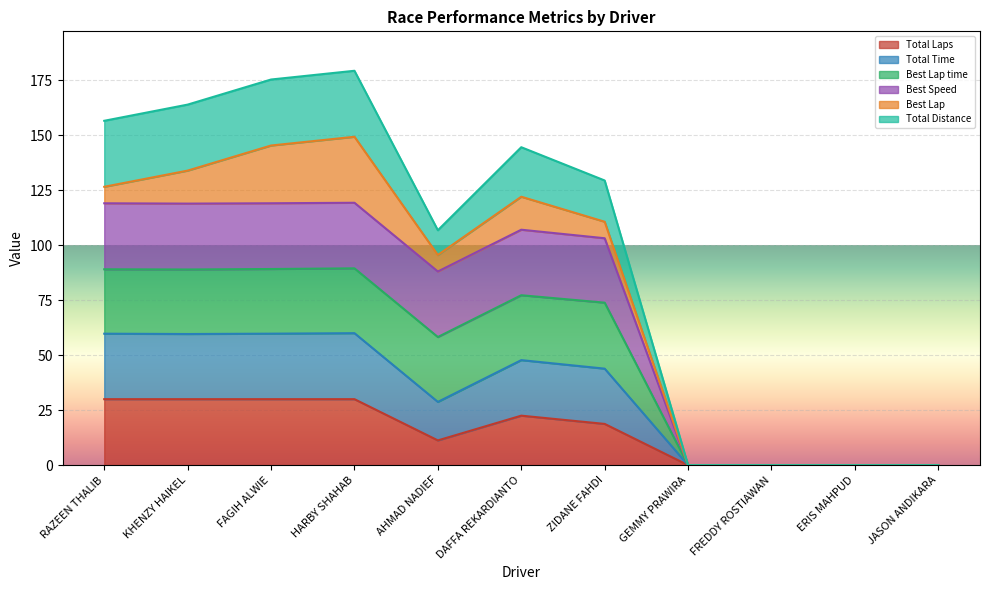

What position from the left is HARBY SHAHAB?

4